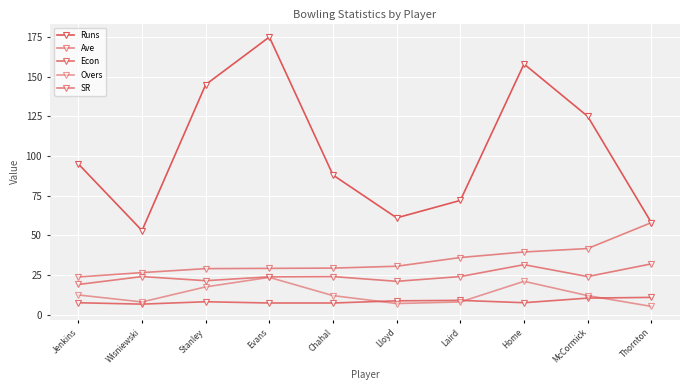

How many distinct data groups are displayed?

5